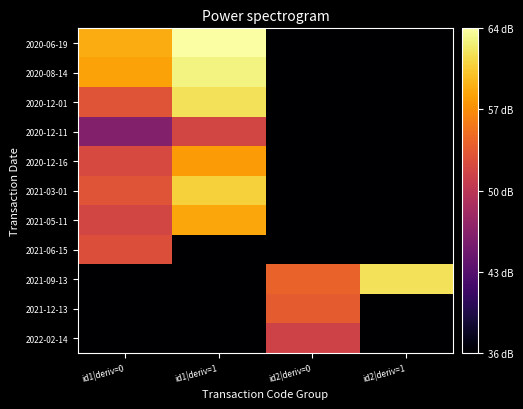

Reading left to right, extract all data points from this chart.

2020-06-19: id1|deriv=0=59.0	id1|deriv=1=64.1	id2|deriv=0=36.4	id2|deriv=1=36.4
2020-08-14: id1|deriv=0=58.4	id1|deriv=1=63.1	id2|deriv=0=36.4	id2|deriv=1=36.4
2020-12-01: id1|deriv=0=53.3	id1|deriv=1=62.0	id2|deriv=0=36.4	id2|deriv=1=36.4
2020-12-11: id1|deriv=0=46.4	id1|deriv=1=52.1	id2|deriv=0=36.4	id2|deriv=1=36.4
2020-12-16: id1|deriv=0=52.4	id1|deriv=1=58.1	id2|deriv=0=36.4	id2|deriv=1=36.4
2021-03-01: id1|deriv=0=53.3	id1|deriv=1=61.1	id2|deriv=0=36.4	id2|deriv=1=36.4
2021-05-11: id1|deriv=0=52.0	id1|deriv=1=58.7	id2|deriv=0=36.4	id2|deriv=1=36.4
2021-06-15: id1|deriv=0=52.9	id1|deriv=1=36.4	id2|deriv=0=36.4	id2|deriv=1=36.4
2021-09-13: id1|deriv=0=36.4	id1|deriv=1=36.4	id2|deriv=0=54.5	id2|deriv=1=62.1
2021-12-13: id1|deriv=0=36.4	id1|deriv=1=36.4	id2|deriv=0=53.9	id2|deriv=1=36.4
2022-02-14: id1|deriv=0=36.4	id1|deriv=1=36.4	id2|deriv=0=51.8	id2|deriv=1=36.4